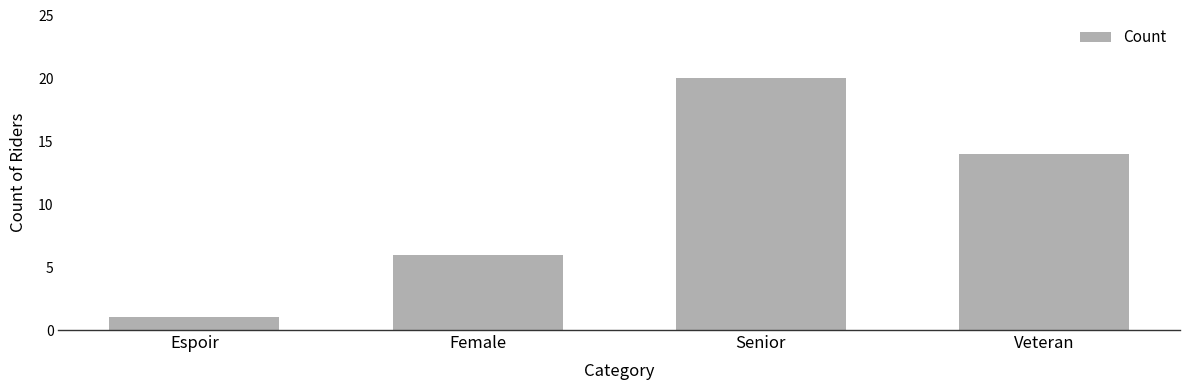

What is the average value?

10